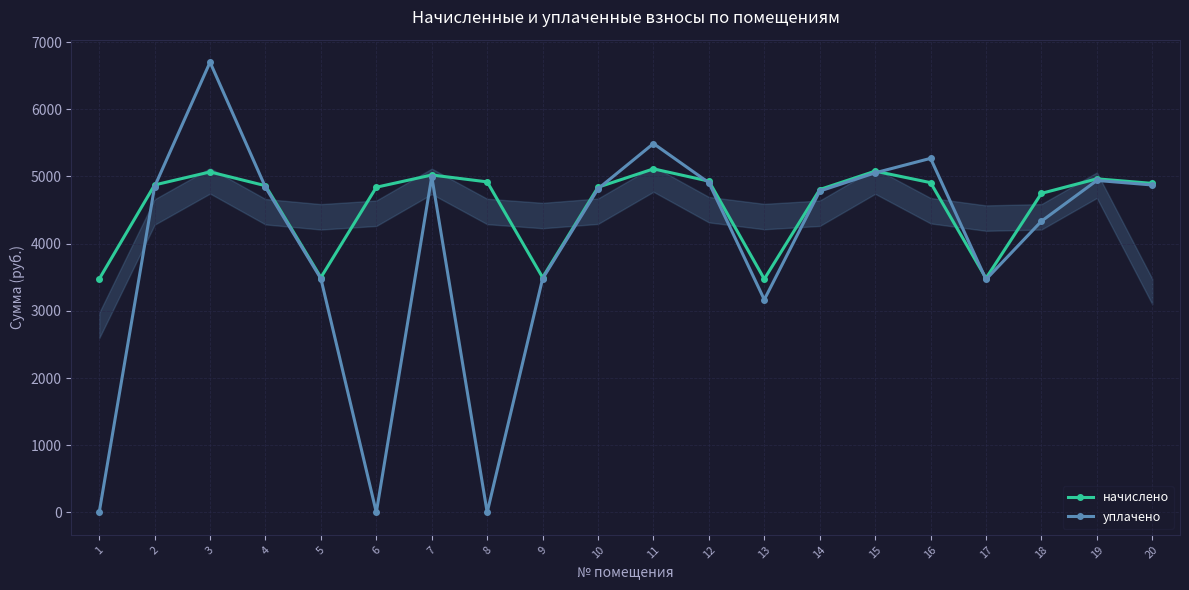

Is the value of начислено at 15 greater than the value of уплачено at 12?

Yes